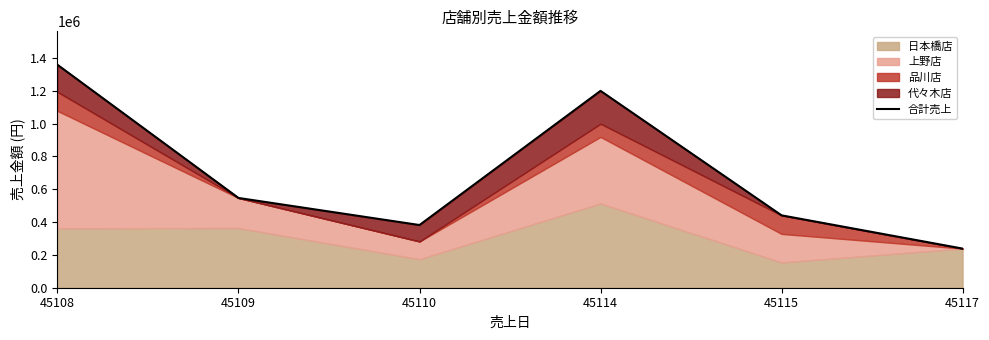

True or false: there are more than 2 points higher than both neighbors.

False